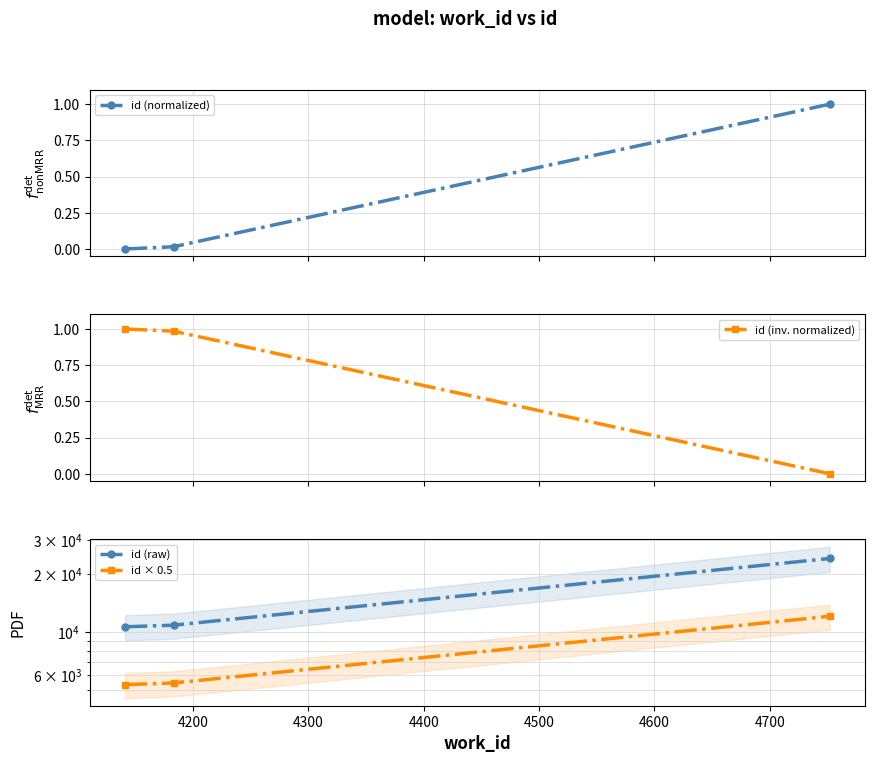

What is the maximum value for id (normalized)?

1.0